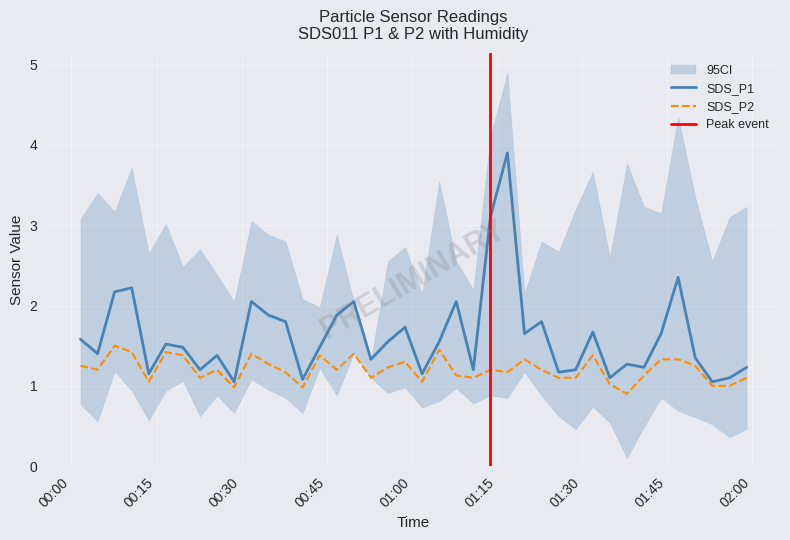

True or false: SDS_P2 and SDS_P1 cross at least once.

False